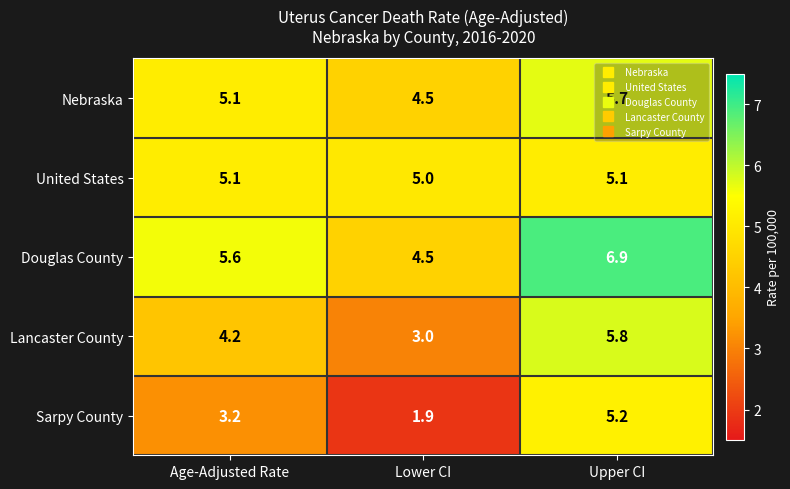

At which category does the chart reach its minimum across all series?

Lower CI